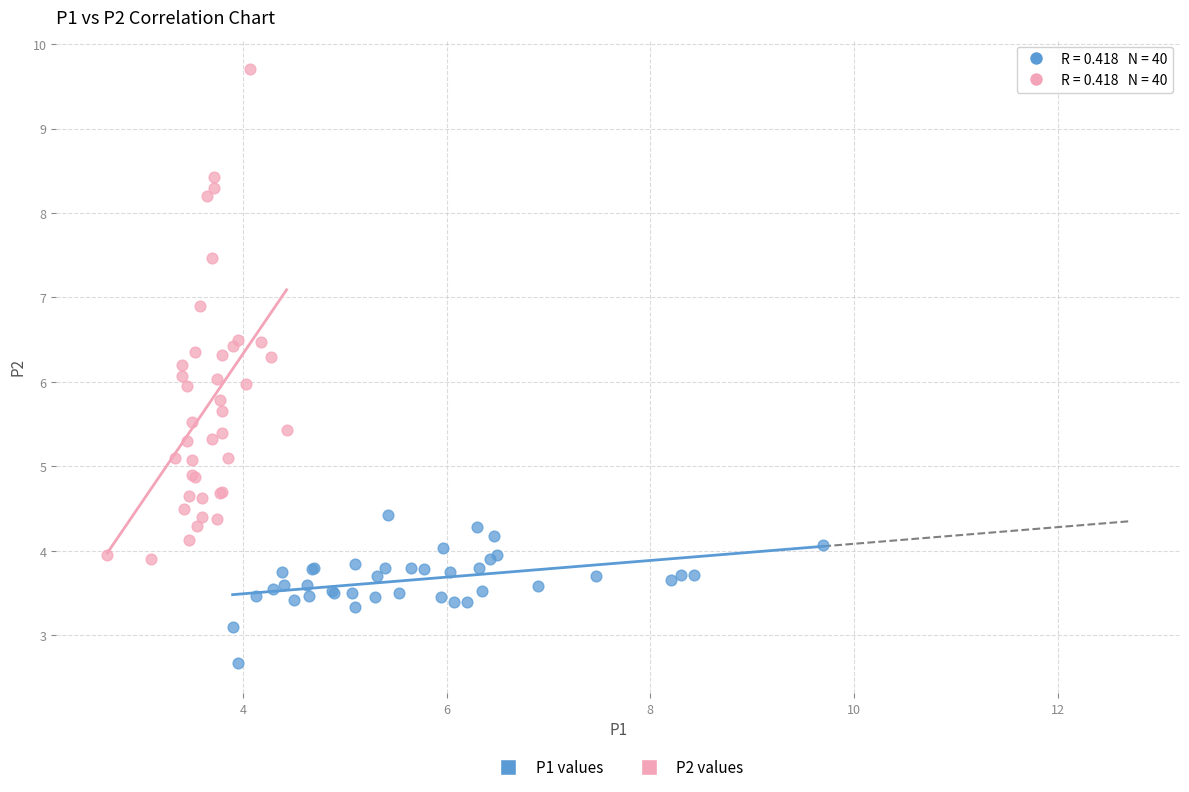

Which series reaches the maximum Y coordinate?

P2 values